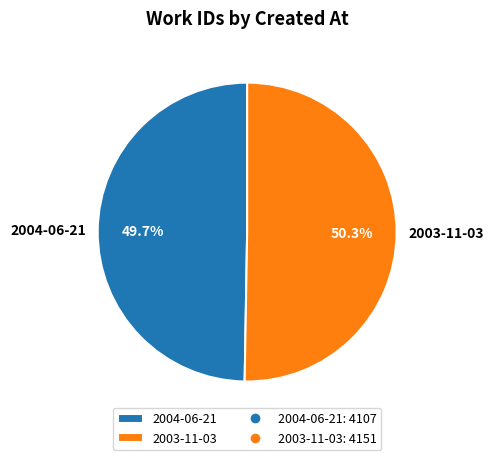

The 2003-11-03 slice represents 57% of the pie. True or false?

False